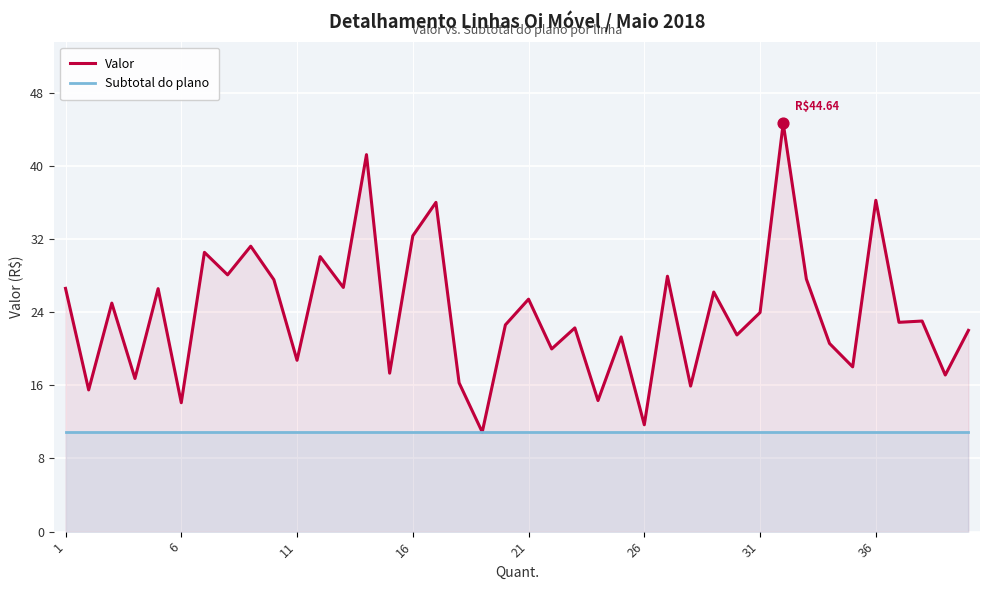

Which series has the largest total across all categories?

Valor